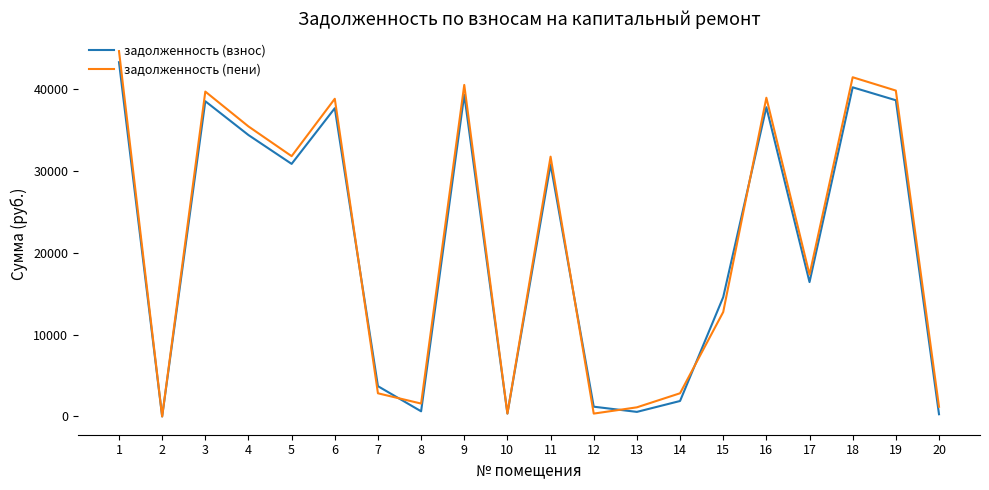

Between 13 and 15, which series saw the biggest shift?

задолженность (взнос)